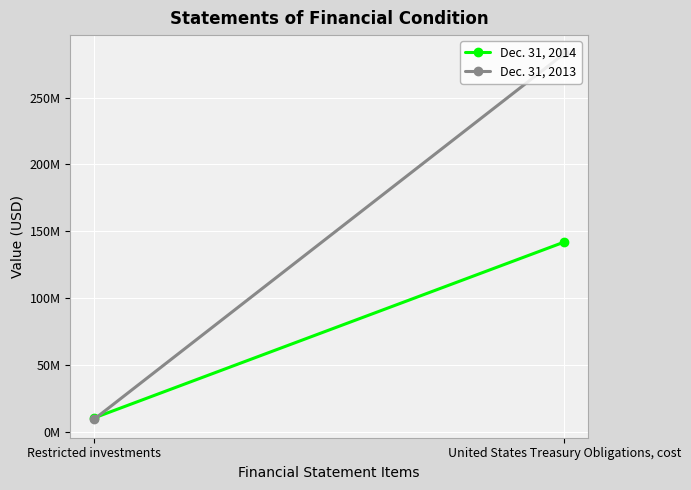

How many lines are shown in the chart?

2